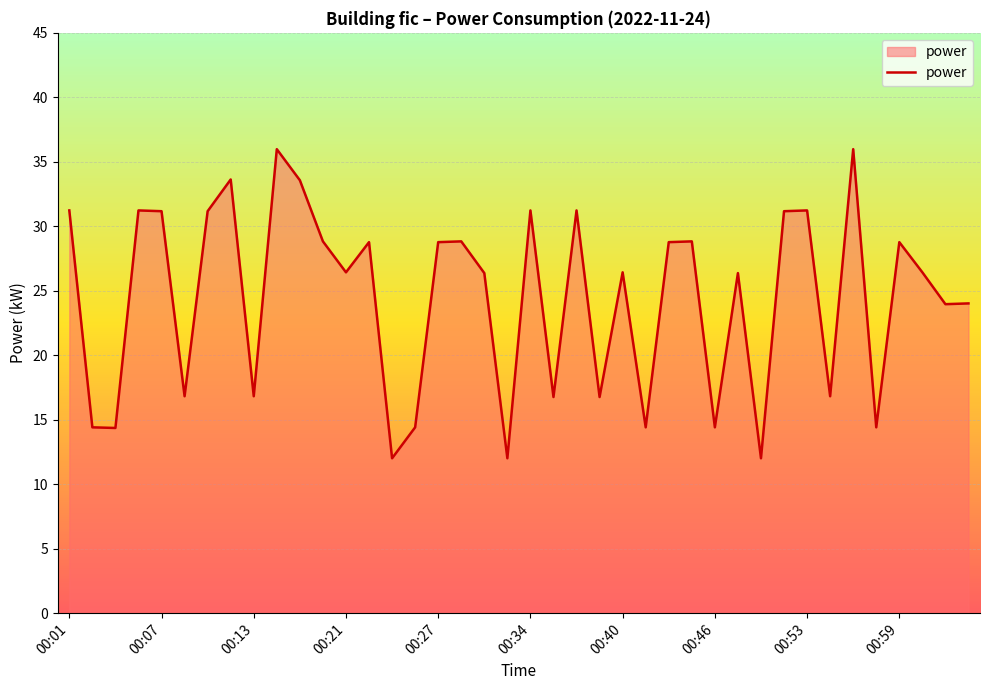

What is the smallest value displayed?

12.0